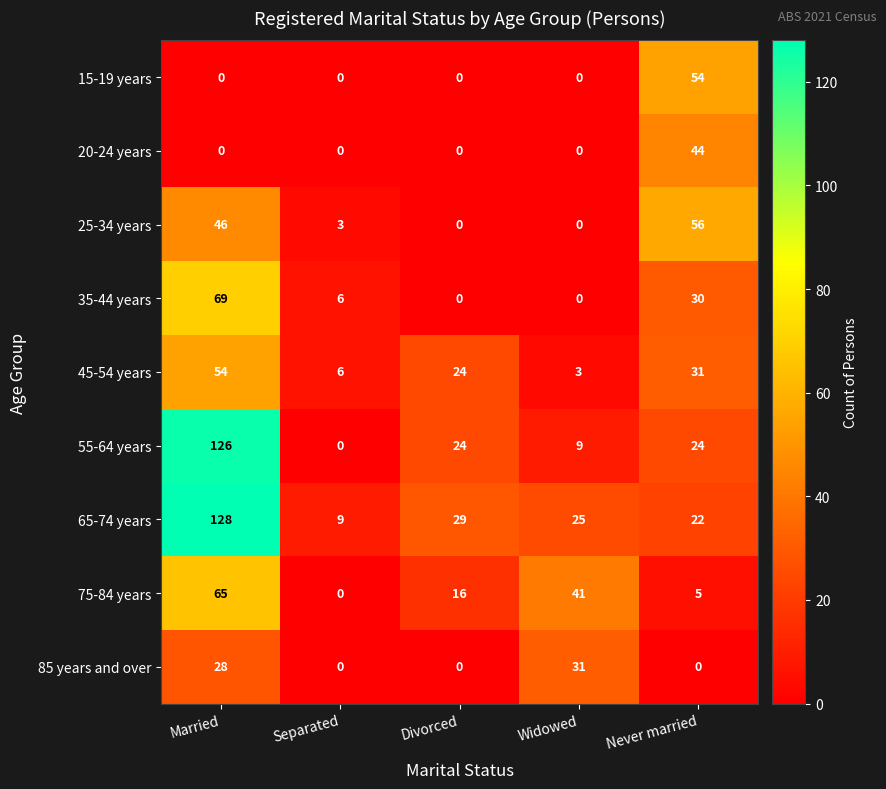

What is the difference between the 75-84 years values at Never married and Divorced?

11